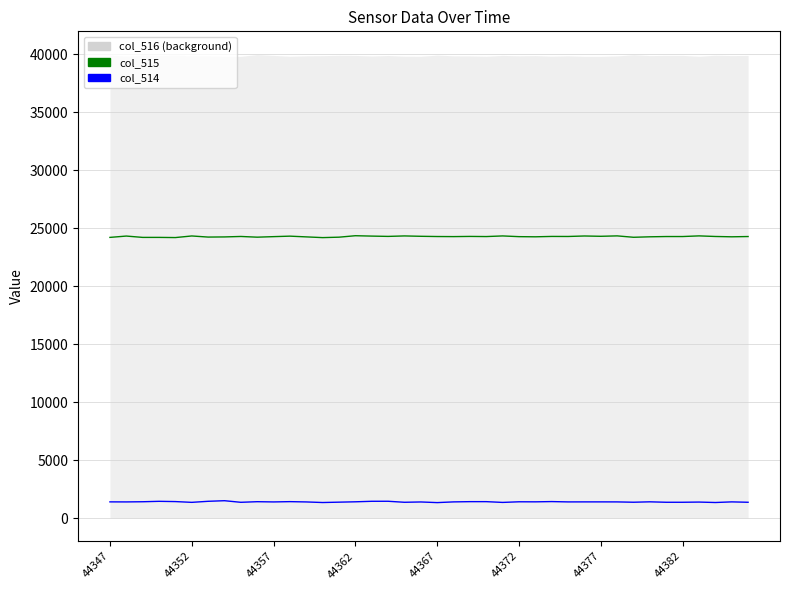

How many values in the col_515 series are below 24277?

18